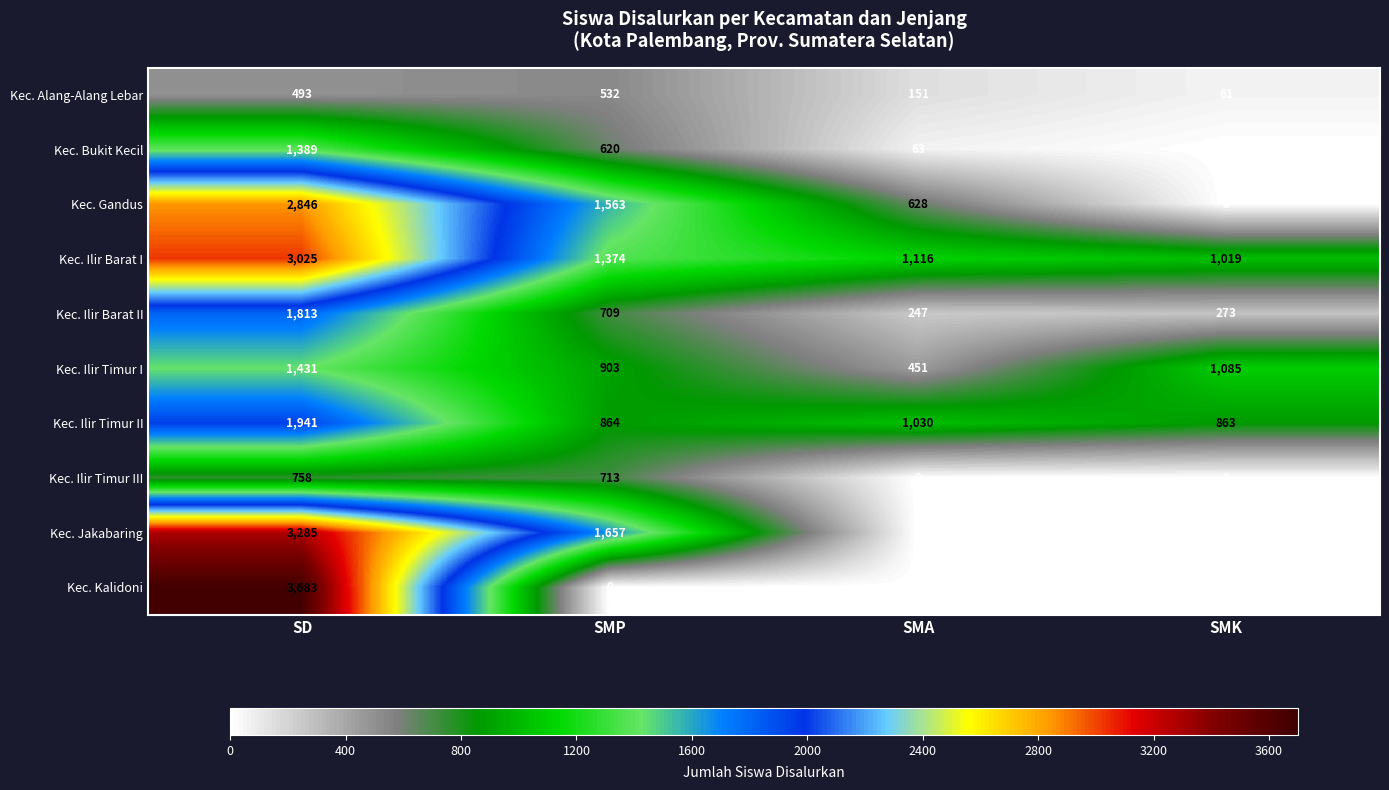

What is the spread (max minus min) of values at SMK?

1085